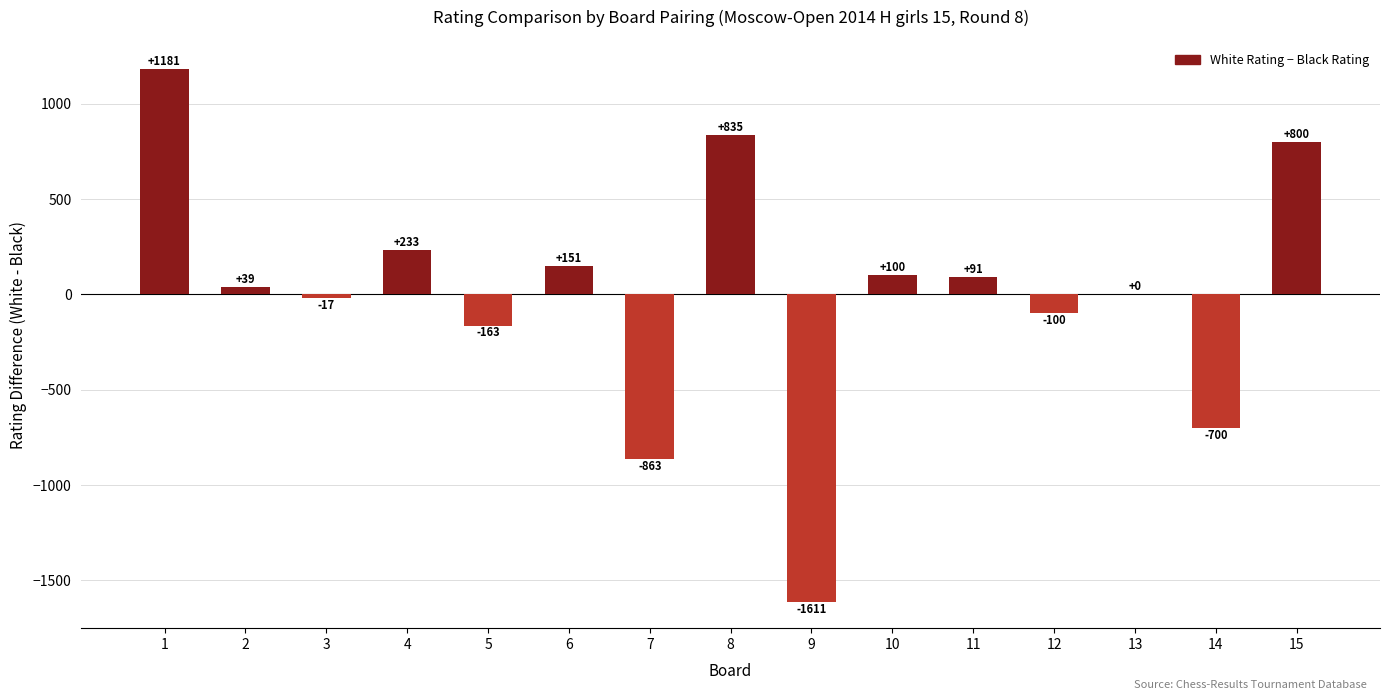

At which label is the value closest to -215?

5